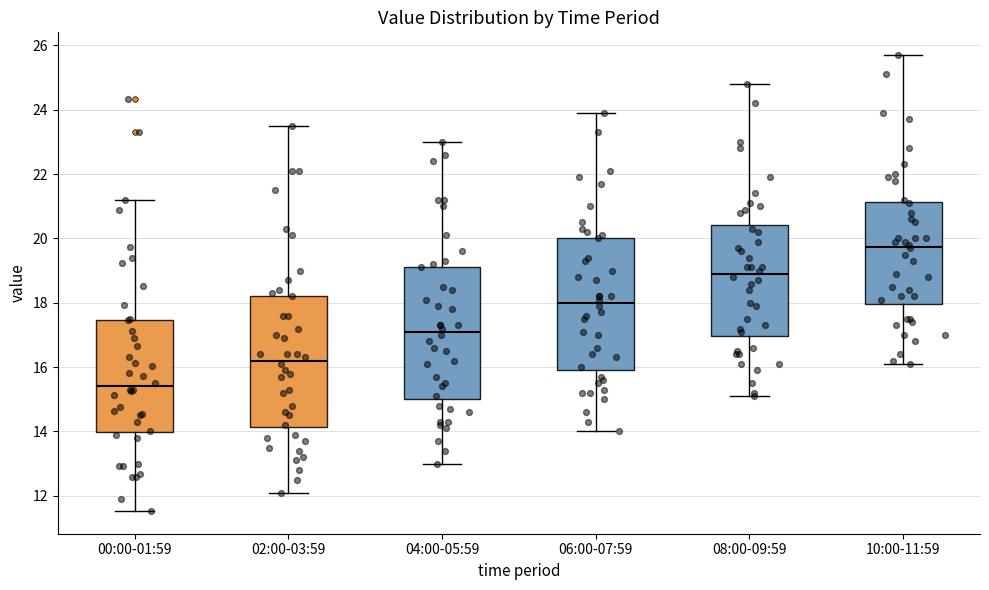

Reading left to right, transcribe this box plot: for each box, give where its median line is, the range the box spans, and where its two whiskers end, as read against the y-axis. The values are not printed on the chart, so give them approximately, as read against the axis.

00:00-01:59: median 15.4, box 14.0 to 17.4, whiskers 11.6 to 21.2
02:00-03:59: median 16.2, box 14.2 to 18.2, whiskers 12.2 to 23.6
04:00-05:59: median 17.2, box 15.0 to 19.2, whiskers 13.0 to 23.0
06:00-07:59: median 18.0, box 16.0 to 20.0, whiskers 14.0 to 24.0
08:00-09:59: median 19.0, box 17.0 to 20.4, whiskers 15.2 to 24.8
10:00-11:59: median 19.8, box 18.0 to 21.2, whiskers 16.2 to 25.8